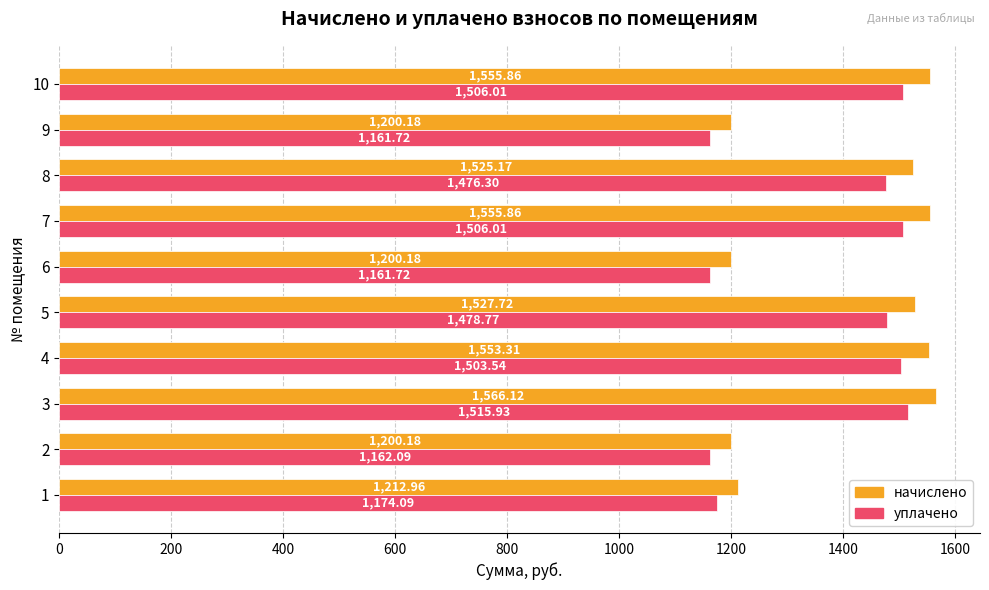

What is the highest value of the начислено series?

1566.1